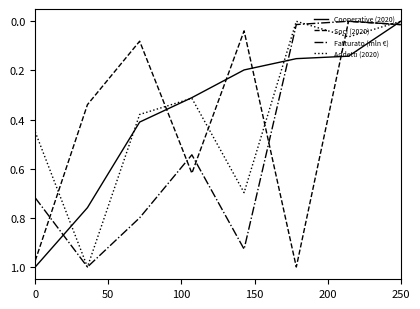

Which series has the largest total across all categories?

Fatturato (mln €)